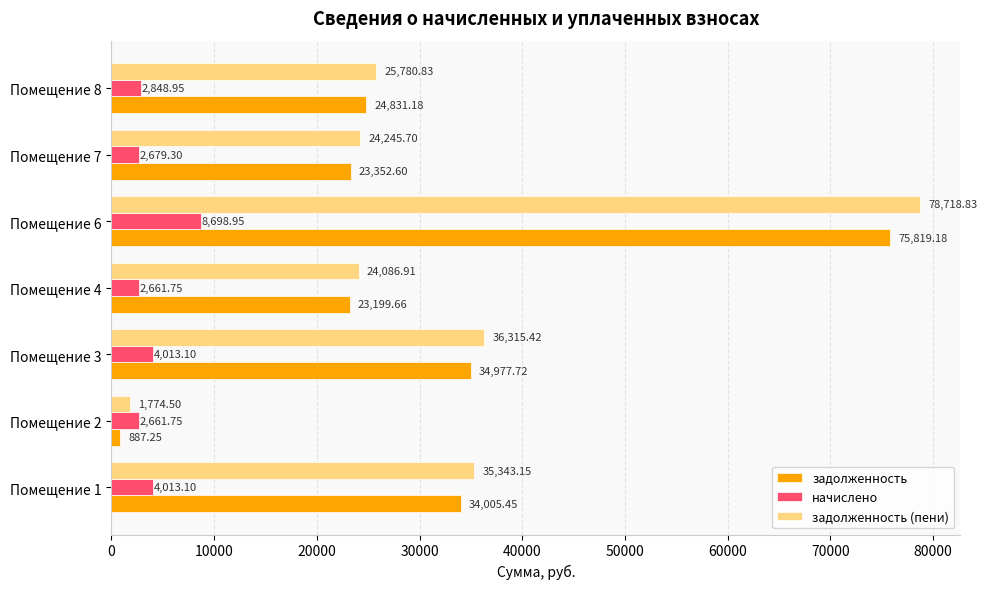

Which series has the widest spread of values?

задолженность (пени)